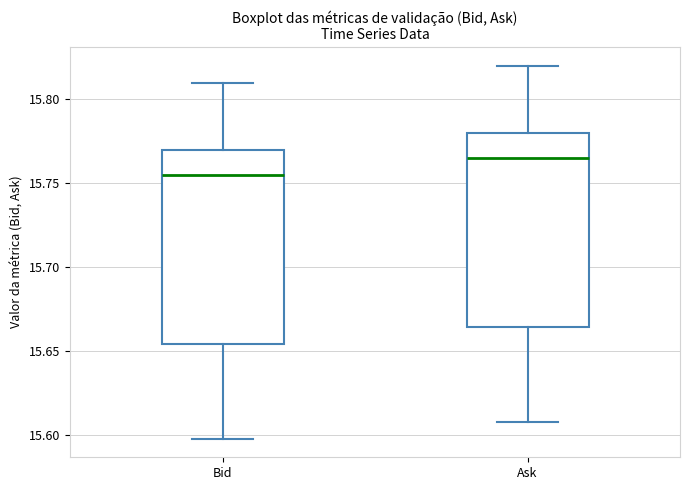

Reading left to right, transcribe this box plot: for each box, give where its median line is, the range the box spans, and where its two whiskers end, as read against the y-axis. The values are not printed on the chart, so give them approximately, as read against the axis.

Bid: median 15.755, box 15.655 to 15.770, whiskers 15.600 to 15.810
Ask: median 15.765, box 15.665 to 15.780, whiskers 15.610 to 15.820